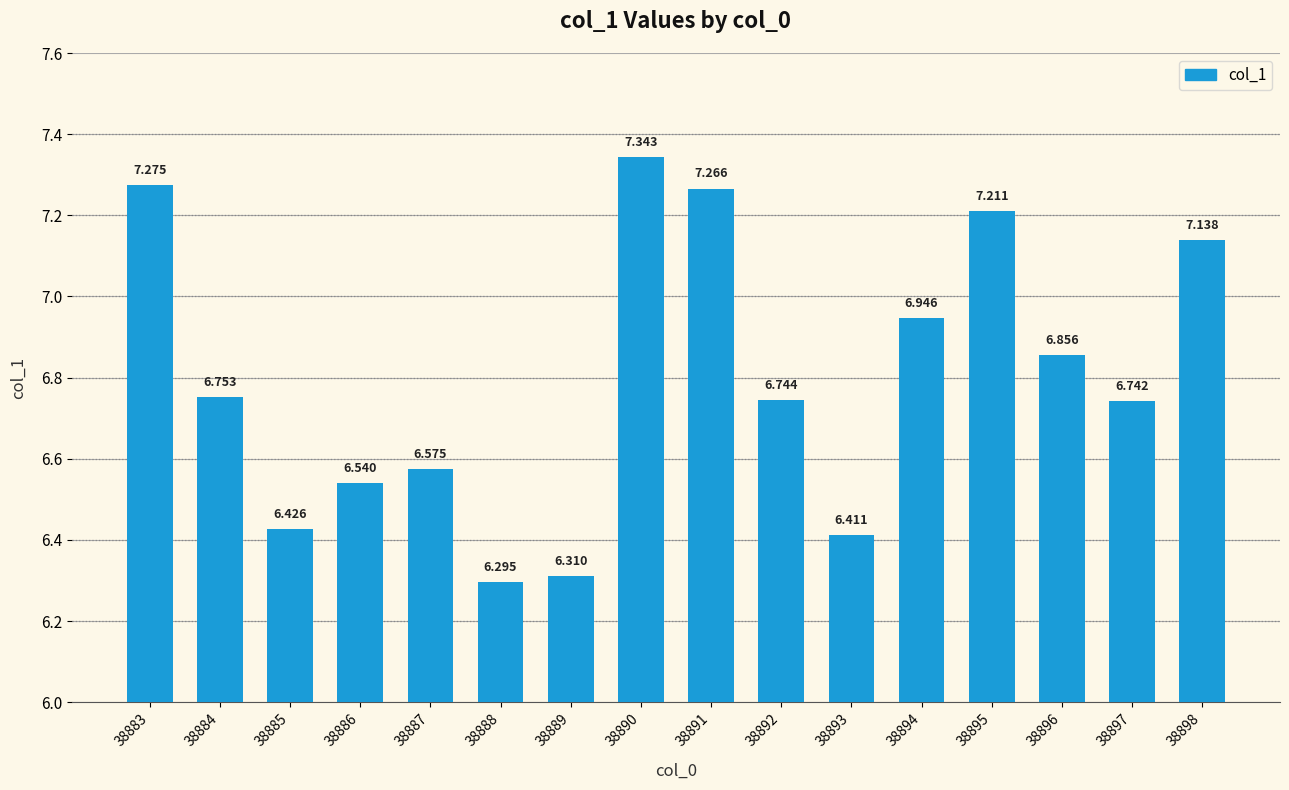

What is the difference between the values at 38891 and 38897?

0.5